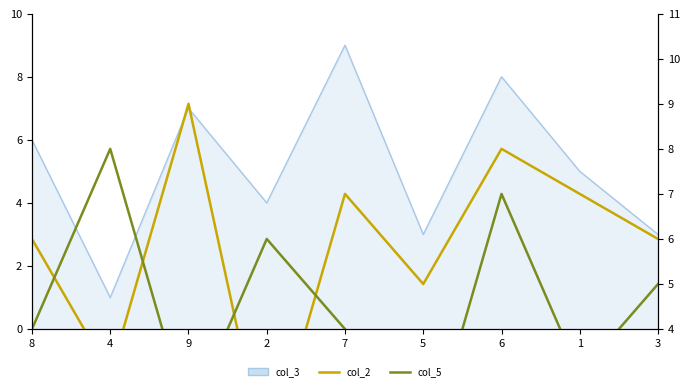

At which label does col_2 first exceed 6?

9